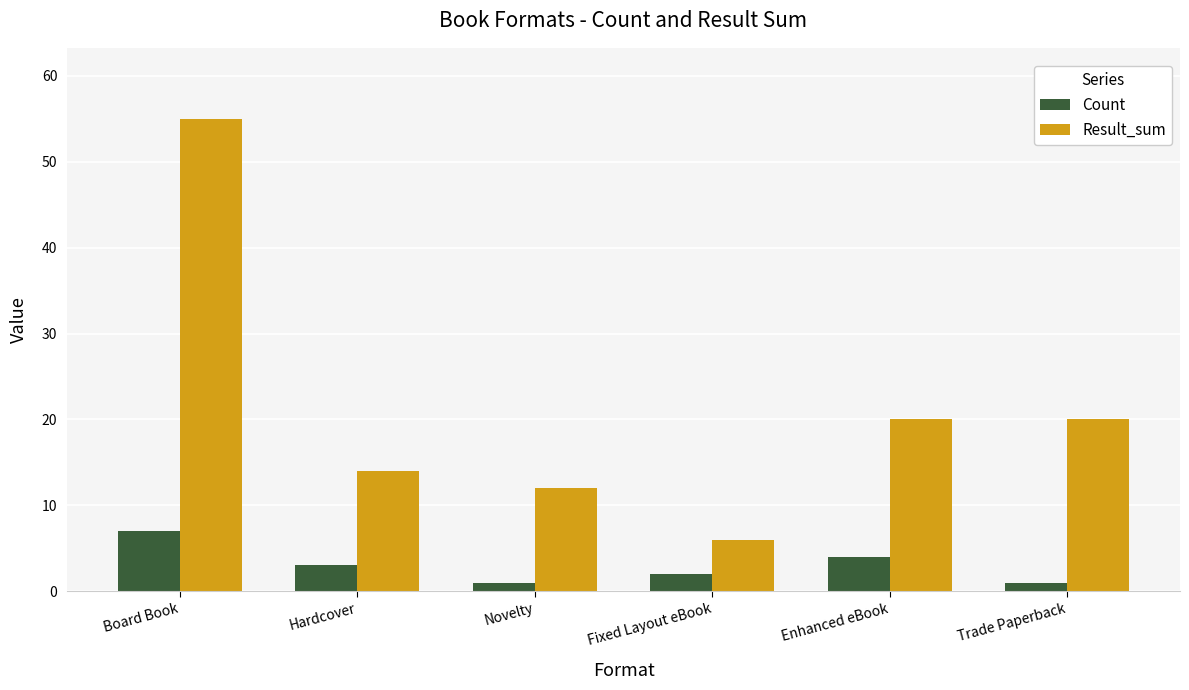

How many bars are there in total?

12